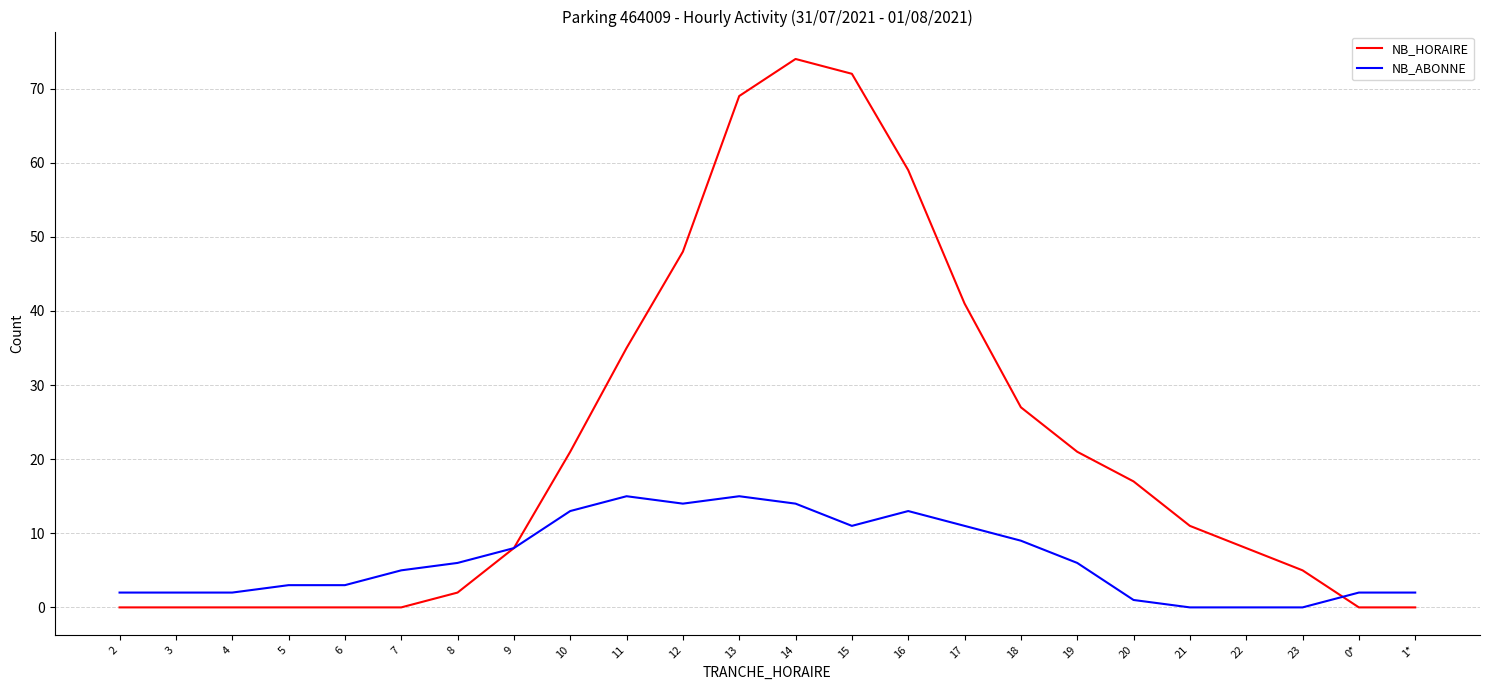

The value of NB_ABONNE at 17 is 11. True or false?

True